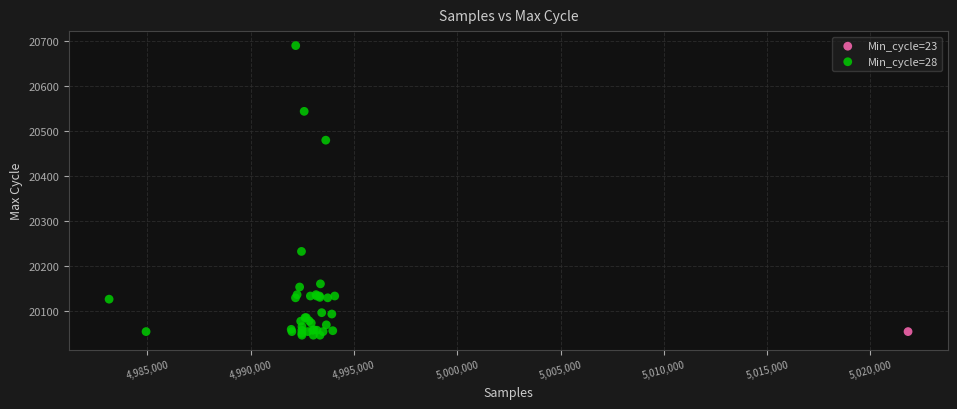

What are all the series names shown in the legend?

Min_cycle=23, Min_cycle=28